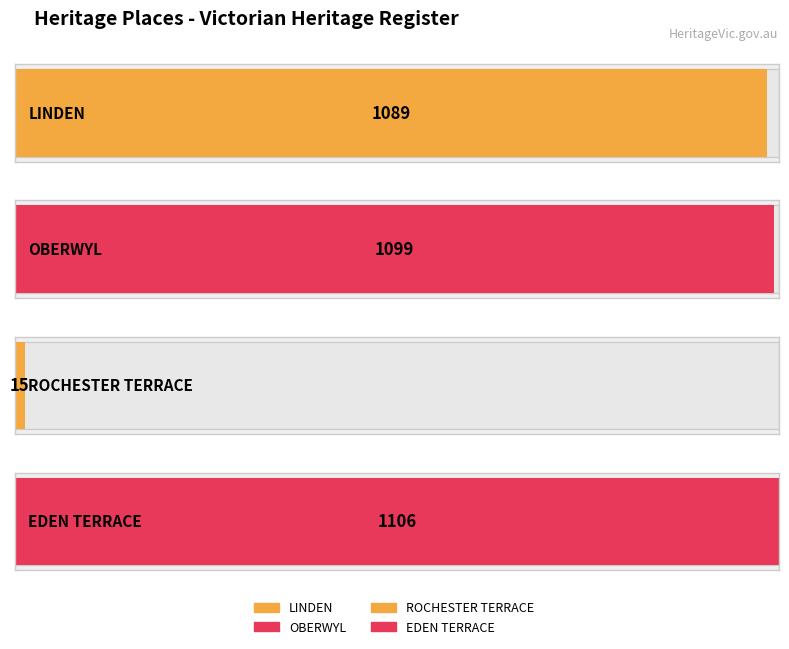

Rank the categories by value from highest to lowest.

EDEN TERRACE, OBERWYL, LINDEN, ROCHESTER TERRACE